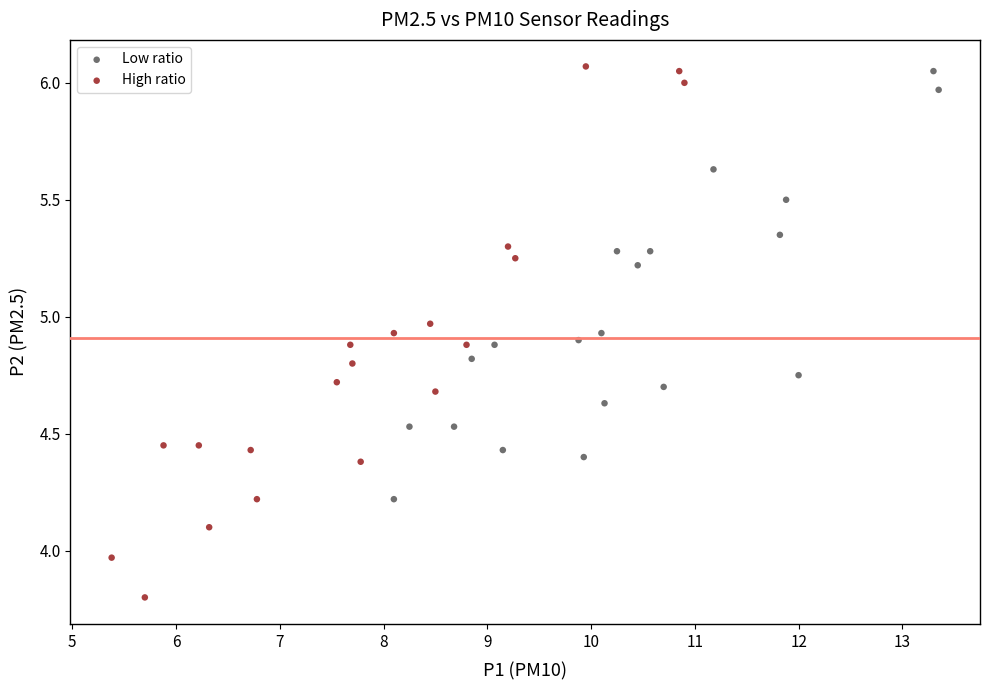

Which series contains the lowest Y value?

High ratio